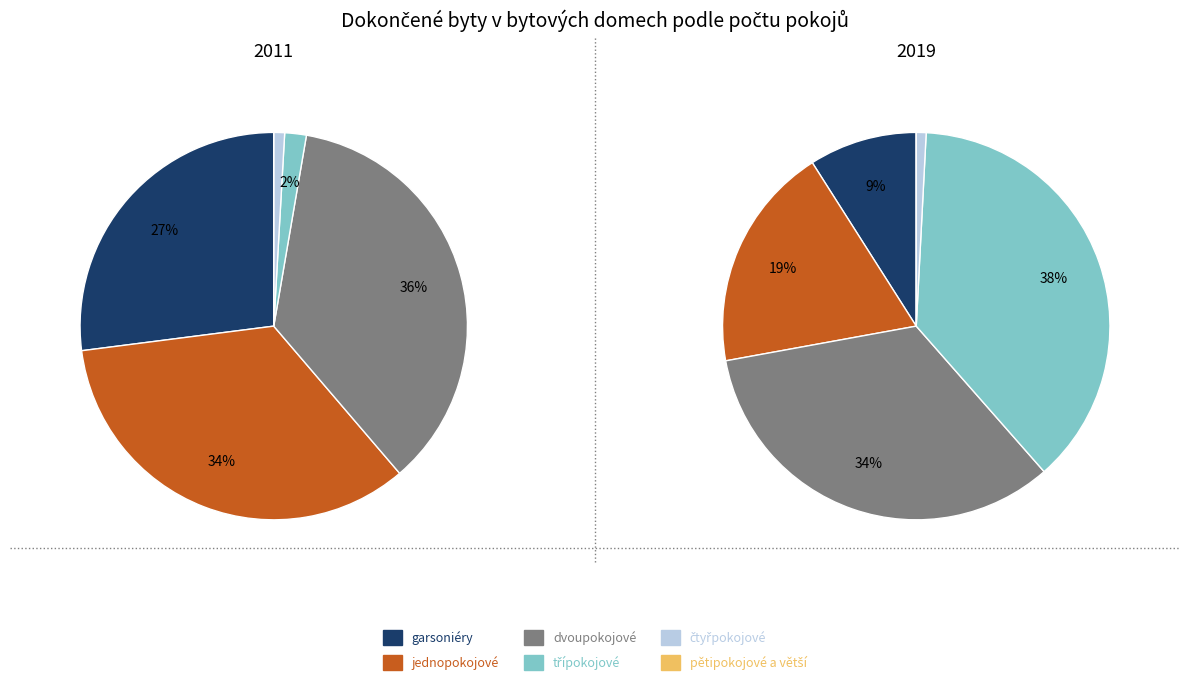

The values_2019 slice represents 27% of the pie. True or false?

False